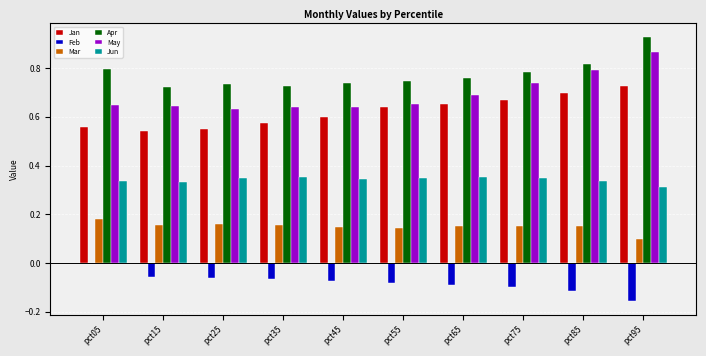

What is the total value across all series at pct55?

2.4